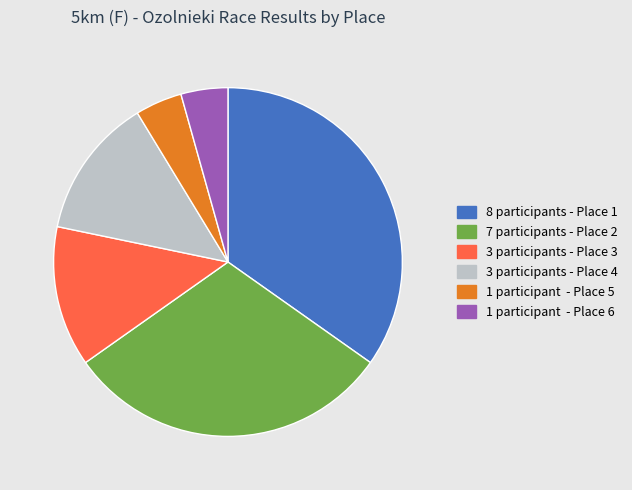

Does any single category account for the majority?

No